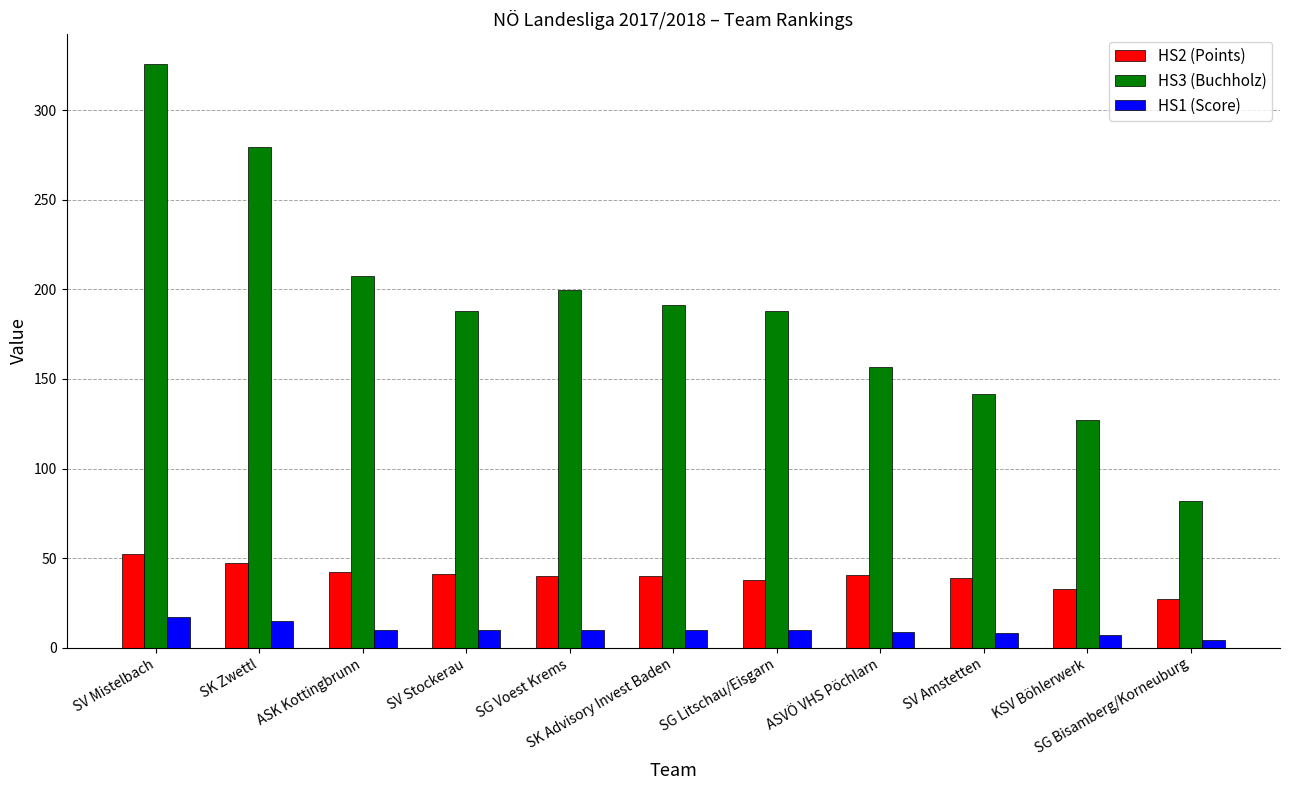

What is the spread (max minus min) of values at SK Zwettl?

264.5